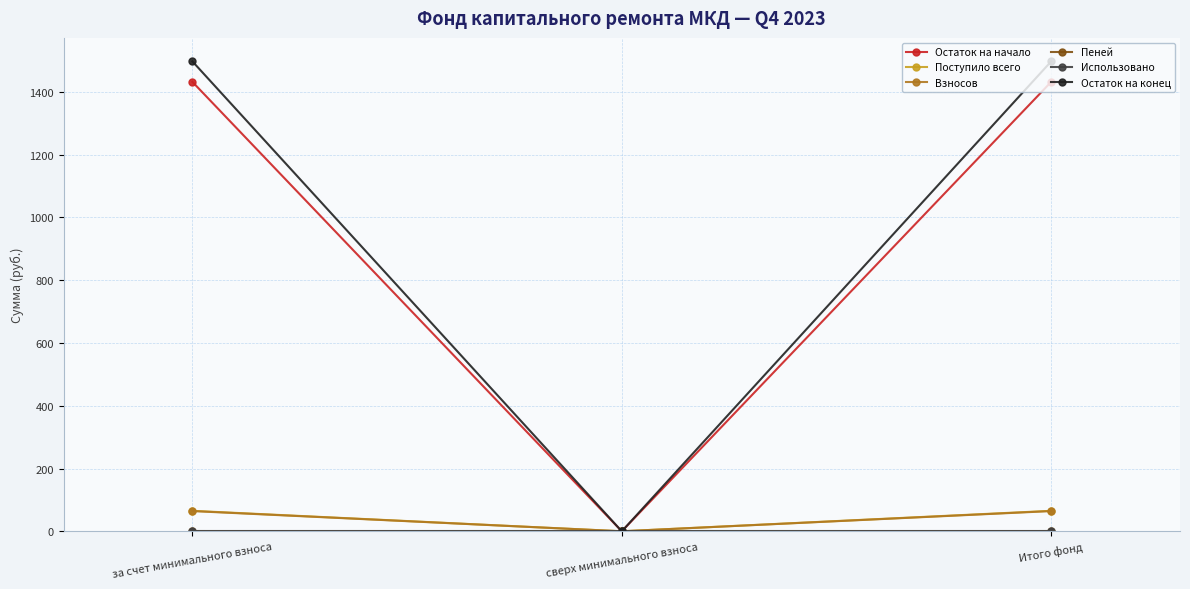

Is the value of Остаток на конец at сверх минимального взноса greater than the value of Поступило всего at Итого фонд?

No